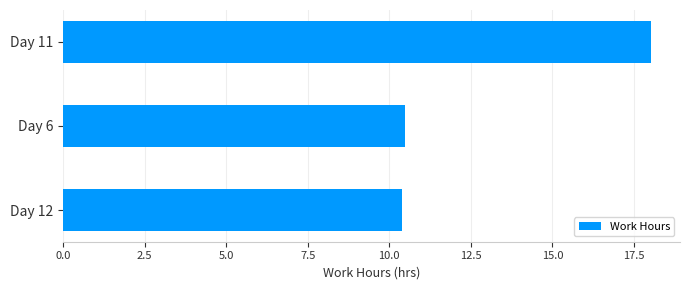

Between Day 6 and Day 11, which is larger?

Day 11